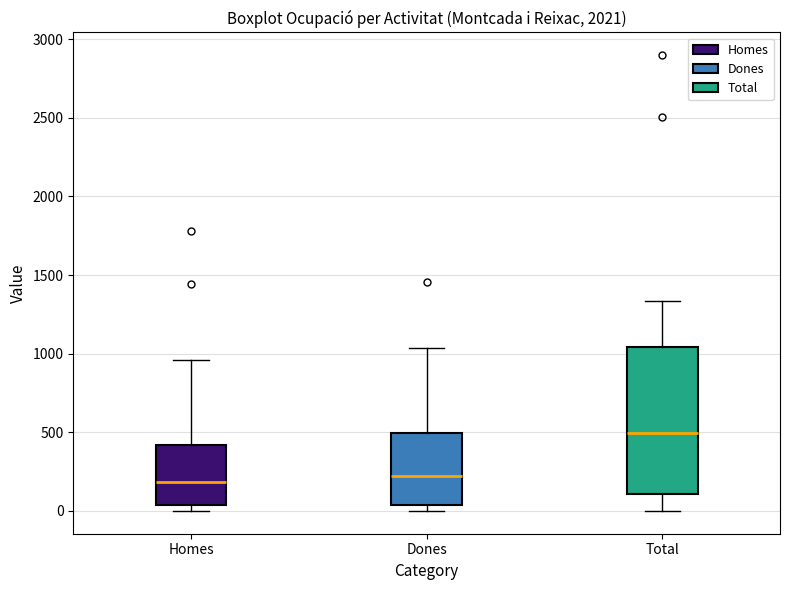

Reading left to right, read every box against the y-axis: the position of its median line, the range the box covers, and the ends of its whiskers. The values are not printed on the chart, so give them approximately, as read against the axis.

Homes: median 200, box 50 to 400, whiskers 0 to 950
Dones: median 200, box 50 to 500, whiskers 0 to 1050
Total: median 500, box 100 to 1050, whiskers 0 to 1350